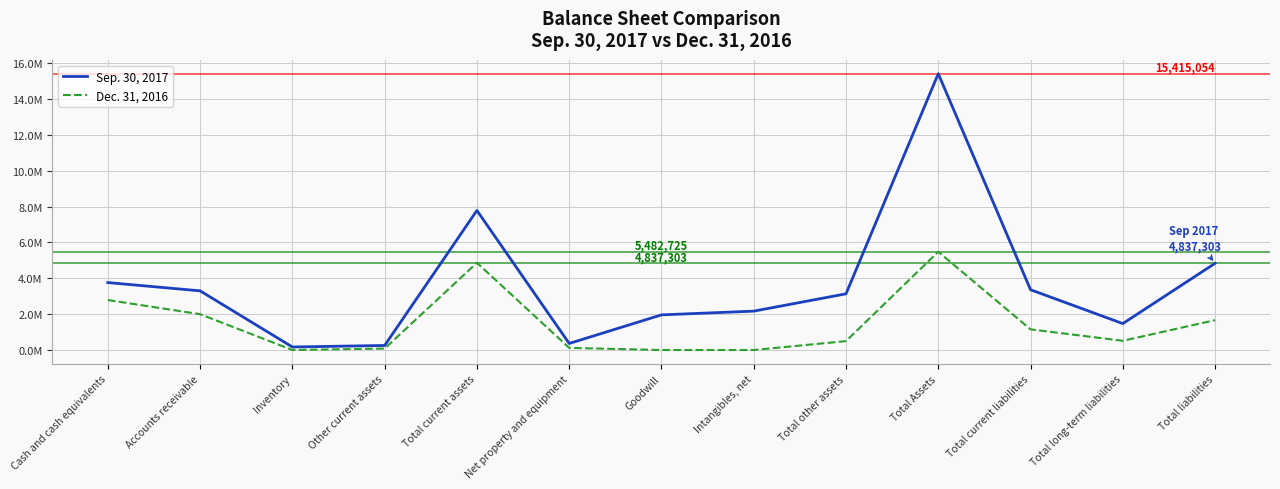

Between Total Assets and Total liabilities, which series saw the biggest shift?

Sep. 30, 2017